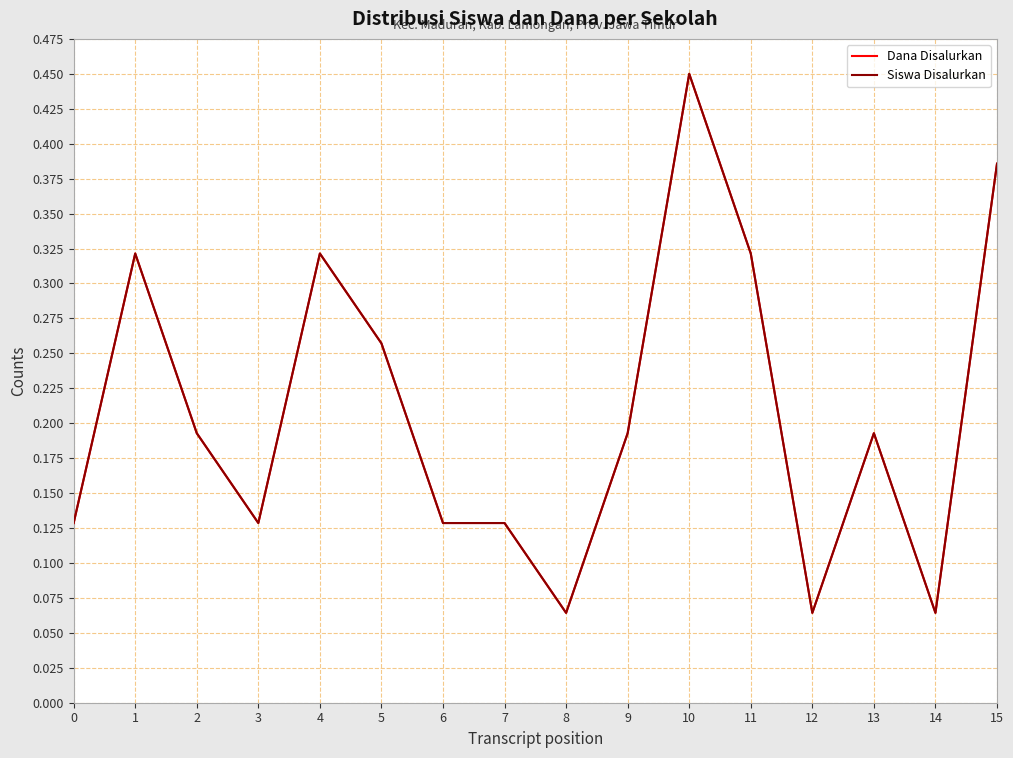

Does the chart display data point markers on the line(s)?

No